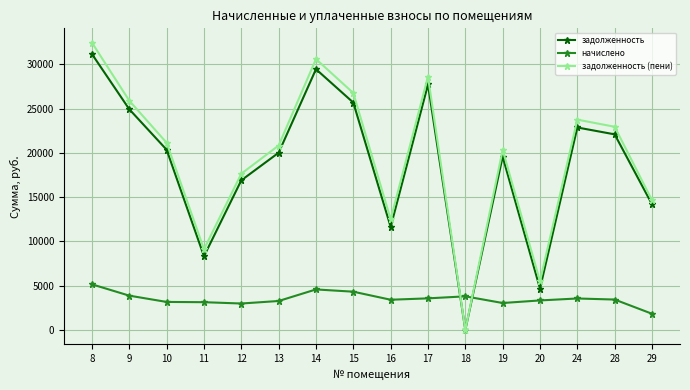

What is the value of the задолженность (пени) point at the 16th from the left?

14658.4